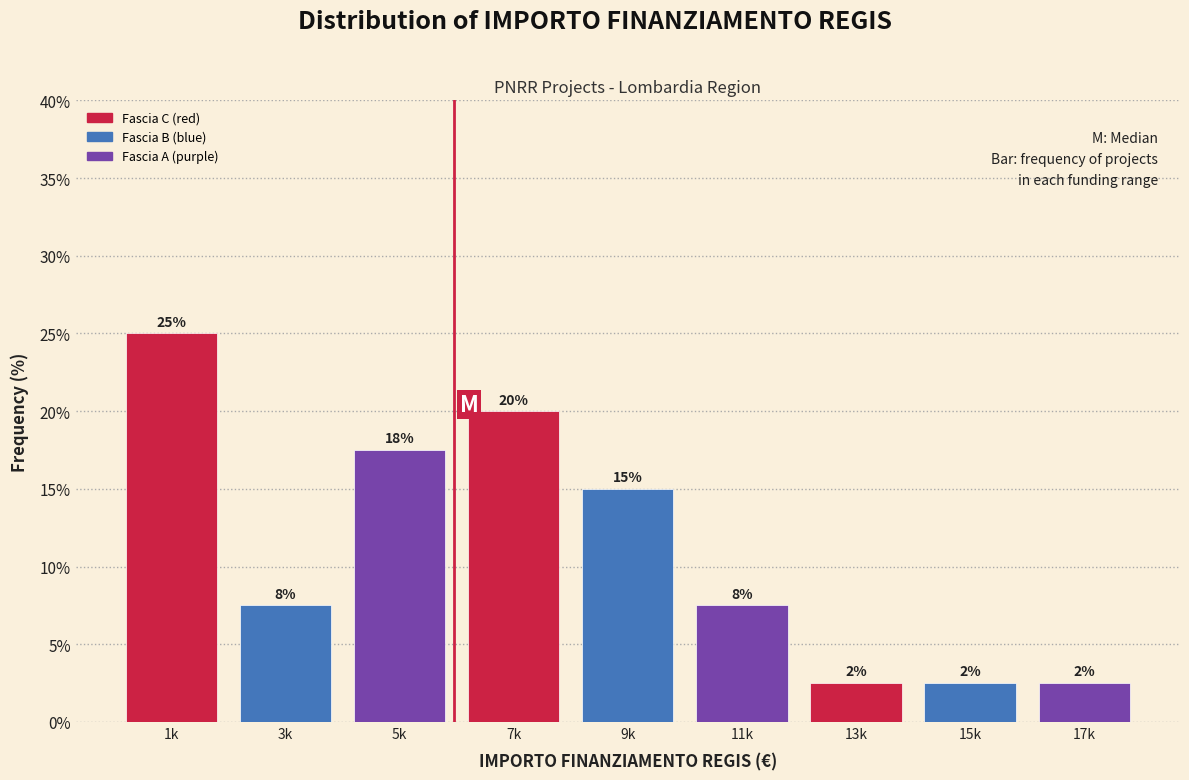

How many bars are there in total?

9